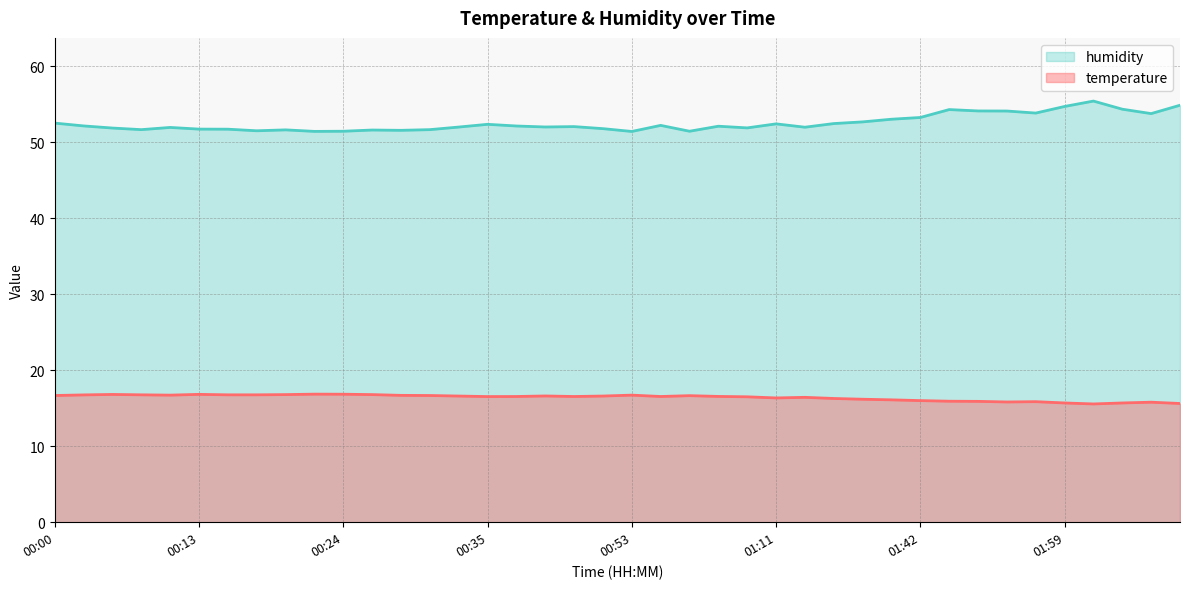

At which label is humidity closest to 53?

01:32